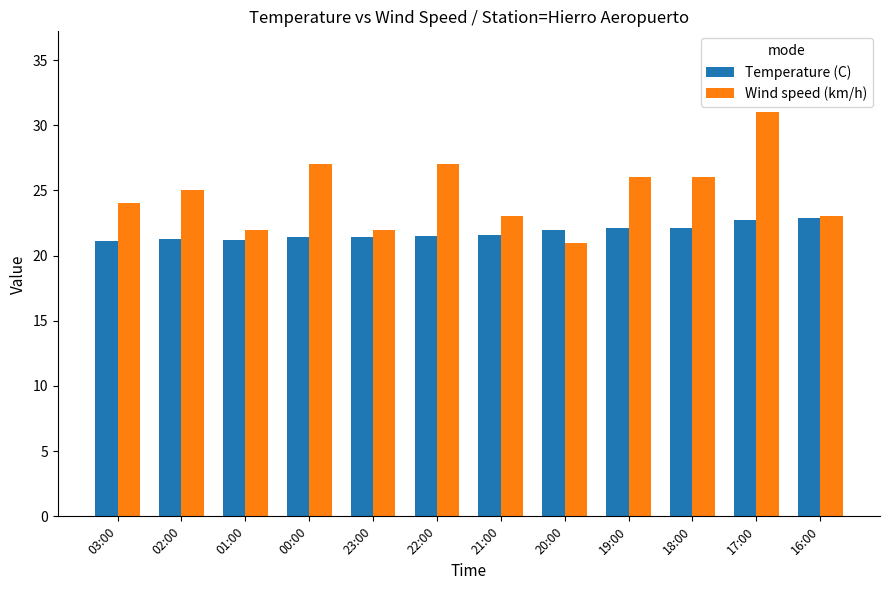

What is the value of the Wind speed (km/h) bar at the 10th from the left?

26.0